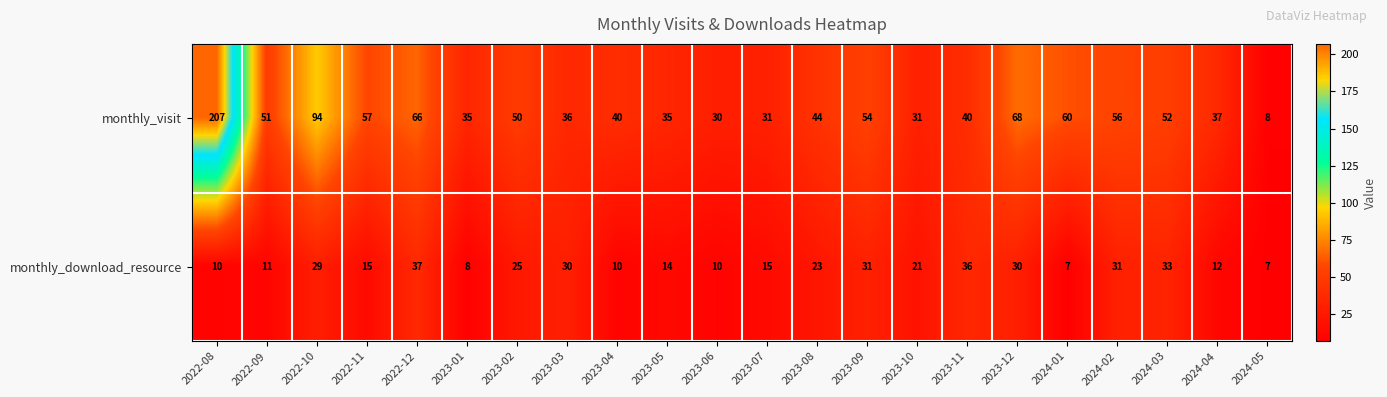

At which category is the sum across all series the highest?

2022-08